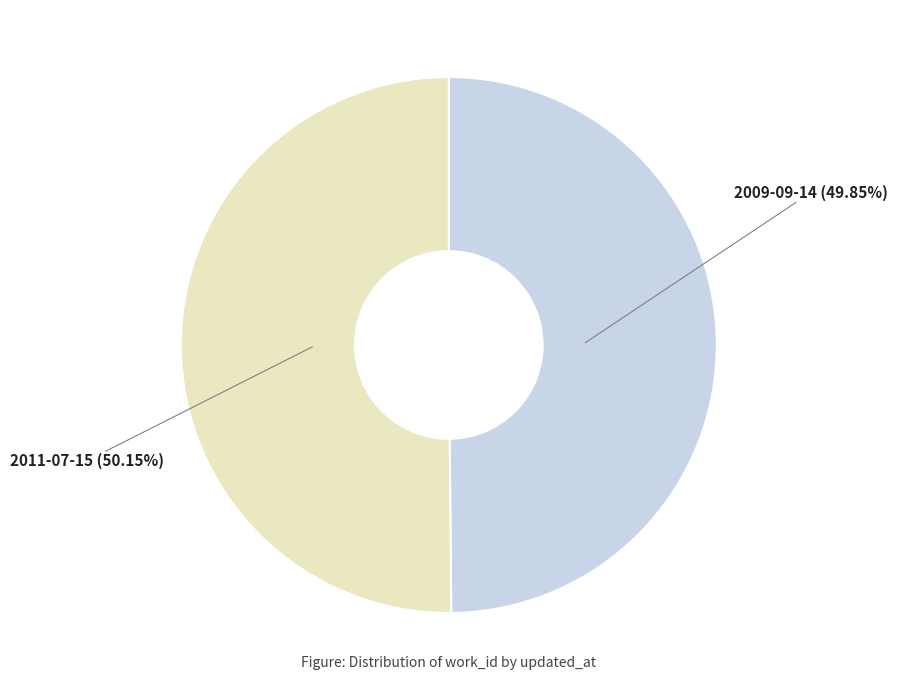

Does any single category account for the majority?

Yes